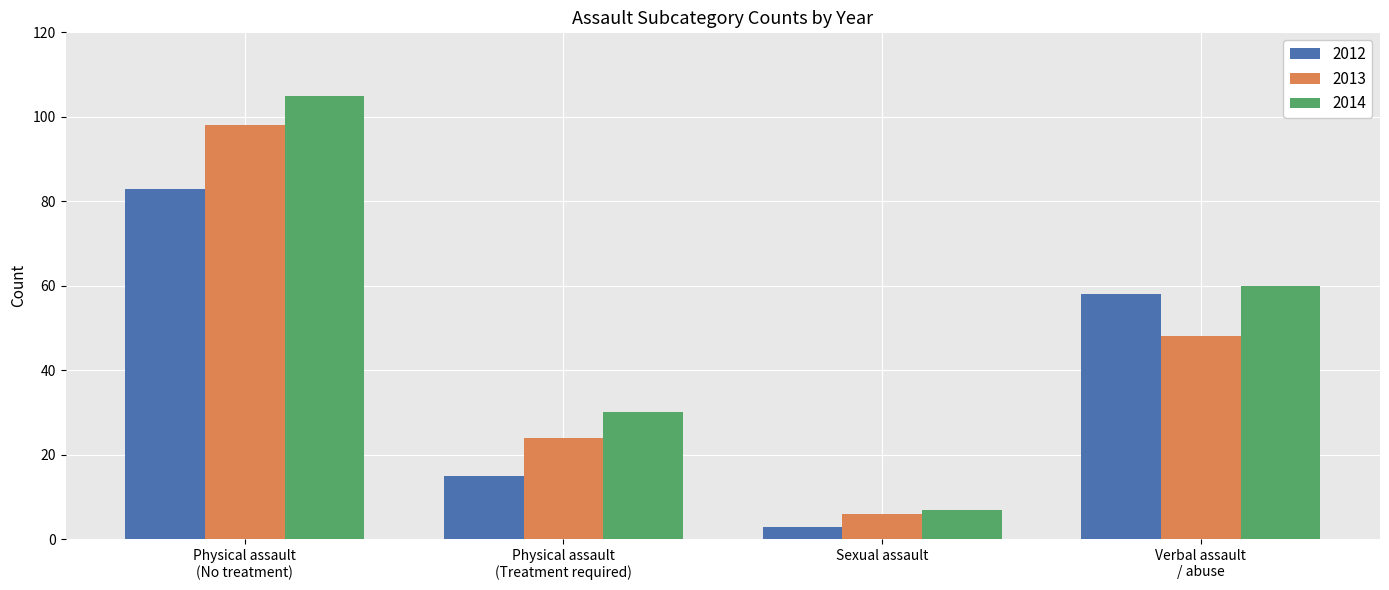

What is the difference between the maximum and second lowest values in the 2013 series?

74